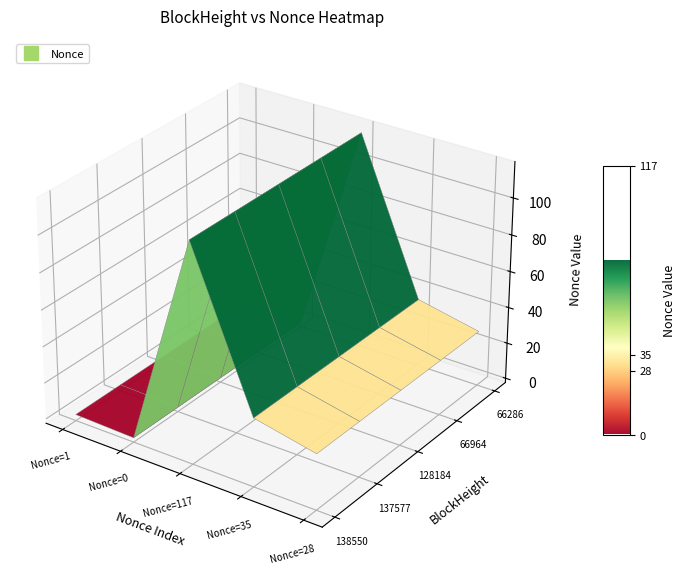

At which label does 66286 first exceed 28?

2